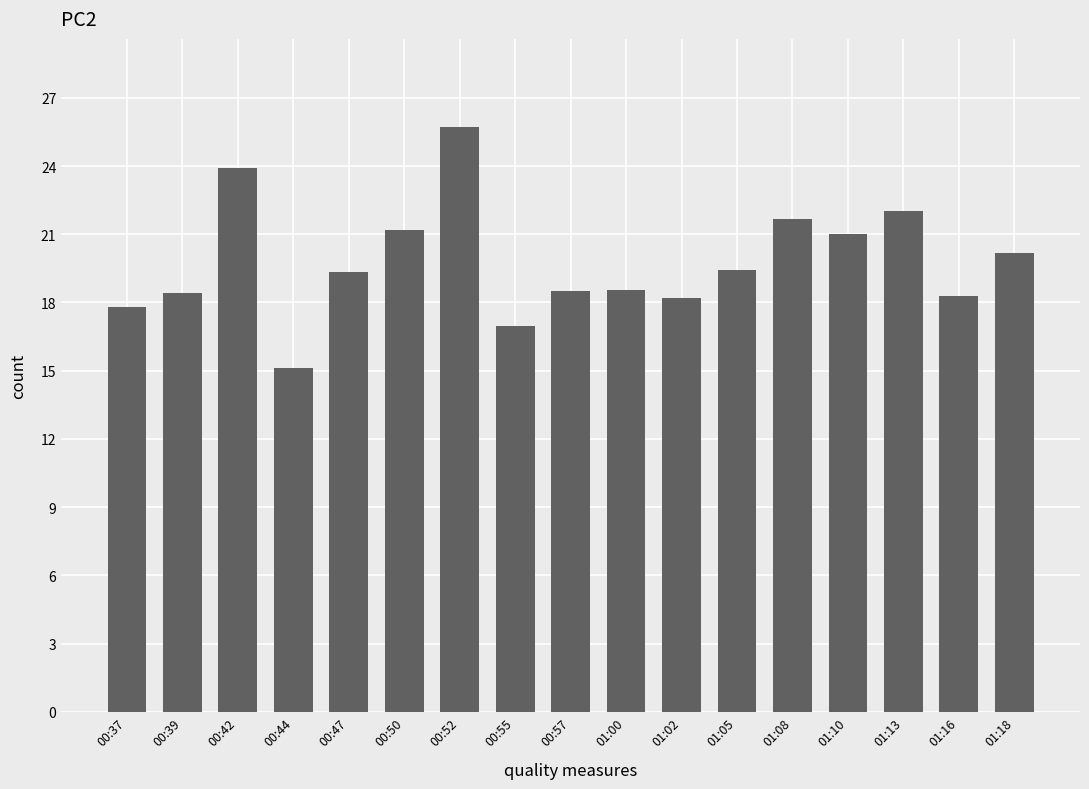

What is the sum of all values?

336.2